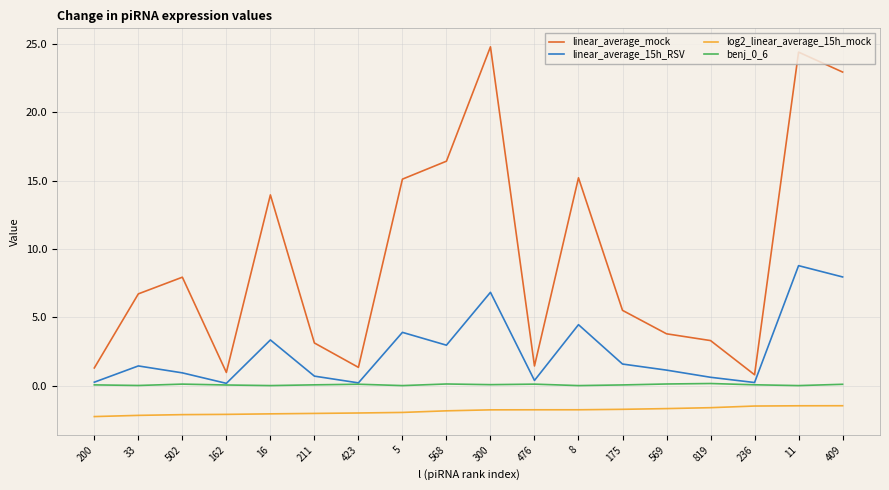

True or false: log2_linear_average_15h_mock and linear_average_mock intersect in this chart.

False